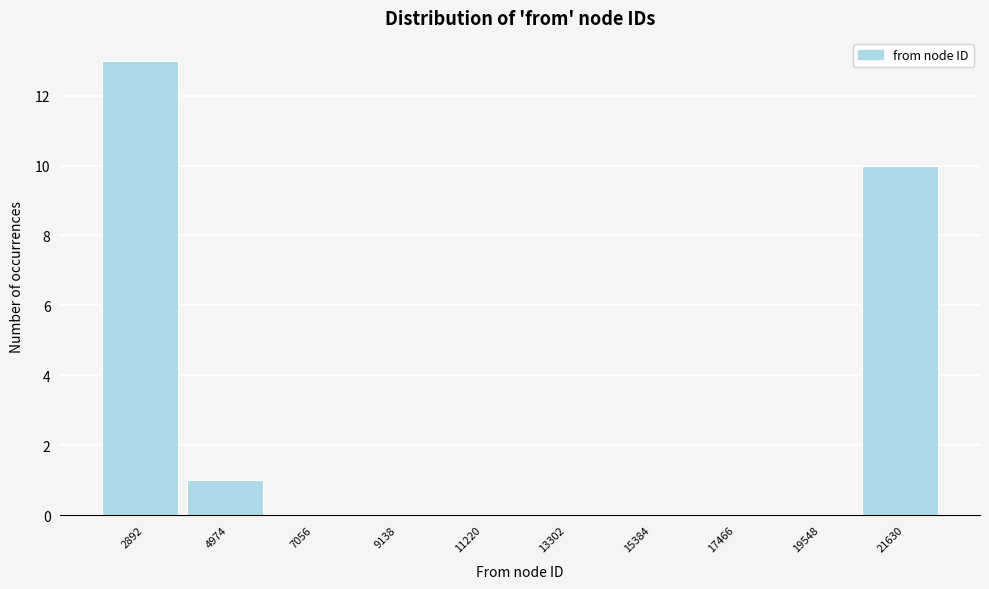

Reading left to right, list all the values displayed in this chart.

2892=13	4974=1	7056=0	9138=0	11220=0	13302=0	15384=0	17466=0	19548=0	21630=10